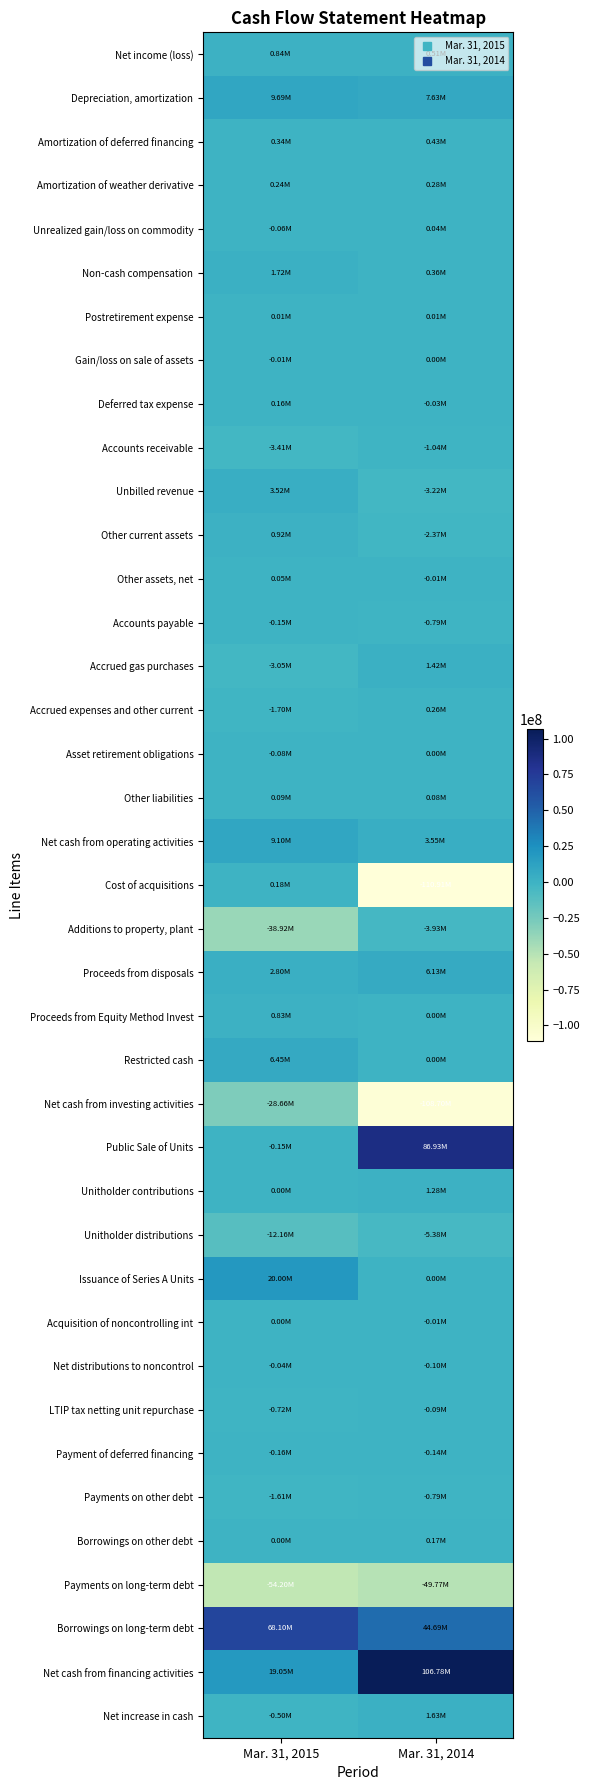

Reading left to right, extract all data points from this chart.

Net income (loss): Mar. 31, 2015=840000	Mar. 31, 2014=508000
Depreciation, amortization: Mar. 31, 2015=9689000	Mar. 31, 2014=7632000
Amortization of deferred financing: Mar. 31, 2015=338000	Mar. 31, 2014=428000
Amortization of weather derivative: Mar. 31, 2015=241000	Mar. 31, 2014=284000
Unrealized gain/loss on commodity: Mar. 31, 2015=-55000	Mar. 31, 2014=39000
Non-cash compensation: Mar. 31, 2015=1720000	Mar. 31, 2014=360000
Postretirement expense: Mar. 31, 2015=8000	Mar. 31, 2014=12000
Gain/loss on sale of assets: Mar. 31, 2015=-8000	Mar. 31, 2014=0
Deferred tax expense: Mar. 31, 2015=158000	Mar. 31, 2014=-26000
Accounts receivable: Mar. 31, 2015=-3414000	Mar. 31, 2014=-1041000
Unbilled revenue: Mar. 31, 2015=3515000	Mar. 31, 2014=-3222000
Other current assets: Mar. 31, 2015=917000	Mar. 31, 2014=-2374000
Other assets, net: Mar. 31, 2015=49000	Mar. 31, 2014=-15000
Accounts payable: Mar. 31, 2015=-151000	Mar. 31, 2014=-789000
Accrued gas purchases: Mar. 31, 2015=-3048000	Mar. 31, 2014=1416000
Accrued expenses and other current: Mar. 31, 2015=-1702000	Mar. 31, 2014=263000
Asset retirement obligations: Mar. 31, 2015=-83000	Mar. 31, 2014=0
Other liabilities: Mar. 31, 2015=88000	Mar. 31, 2014=79000
Net cash from operating activities: Mar. 31, 2015=9102000	Mar. 31, 2014=3554000
Cost of acquisitions: Mar. 31, 2015=183000	Mar. 31, 2014=-110909000
Additions to property, plant: Mar. 31, 2015=-38922000	Mar. 31, 2014=-3928000
Proceeds from disposals: Mar. 31, 2015=2800000	Mar. 31, 2014=6135000
Proceeds from Equity Method Invest: Mar. 31, 2015=833000	Mar. 31, 2014=0
Restricted cash: Mar. 31, 2015=6450000	Mar. 31, 2014=0
Net cash from investing activities: Mar. 31, 2015=-28656000	Mar. 31, 2014=-108702000
Public Sale of Units: Mar. 31, 2015=-148000	Mar. 31, 2014=86926000
Unitholder contributions: Mar. 31, 2015=0	Mar. 31, 2014=1276000
Unitholder distributions: Mar. 31, 2015=-12159000	Mar. 31, 2014=-5379000
Issuance of Series A Units: Mar. 31, 2015=20000000	Mar. 31, 2014=0
Acquisition of noncontrolling int: Mar. 31, 2015=0	Mar. 31, 2014=-8000
Net distributions to noncontrol: Mar. 31, 2015=-37000	Mar. 31, 2014=-98000
LTIP tax netting unit repurchase: Mar. 31, 2015=-725000	Mar. 31, 2014=-90000
Payment of deferred financing: Mar. 31, 2015=-163000	Mar. 31, 2014=-144000
Payments on other debt: Mar. 31, 2015=-1613000	Mar. 31, 2014=-791000
Borrowings on other debt: Mar. 31, 2015=0	Mar. 31, 2014=170000
Payments on long-term debt: Mar. 31, 2015=-54200000	Mar. 31, 2014=-49771000
Borrowings on long-term debt: Mar. 31, 2015=68100000	Mar. 31, 2014=44686000
Net cash from financing activities: Mar. 31, 2015=19055000	Mar. 31, 2014=106777000
Net increase in cash: Mar. 31, 2015=-499000	Mar. 31, 2014=1629000